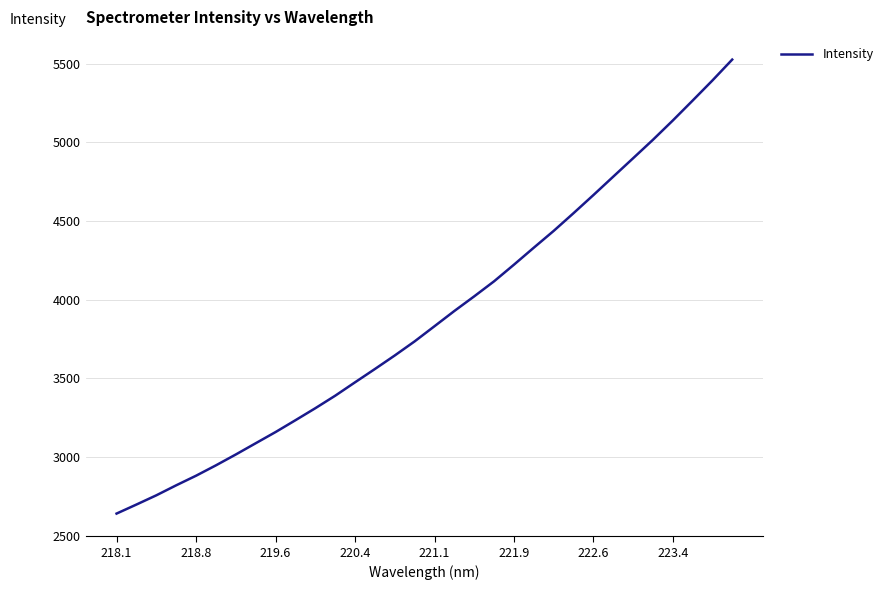

What is the smallest value displayed?

2639.7